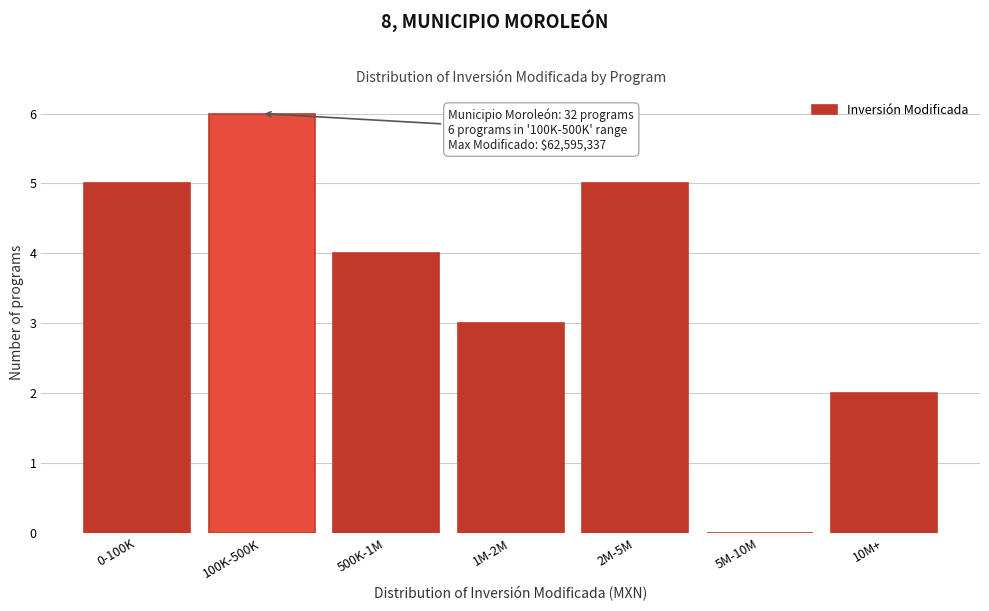

Reading left to right, transcribe all the data shown in this chart.

0-100K=5	100K-500K=6	500K-1M=4	1M-2M=3	2M-5M=5	5M-10M=0	10M+=2